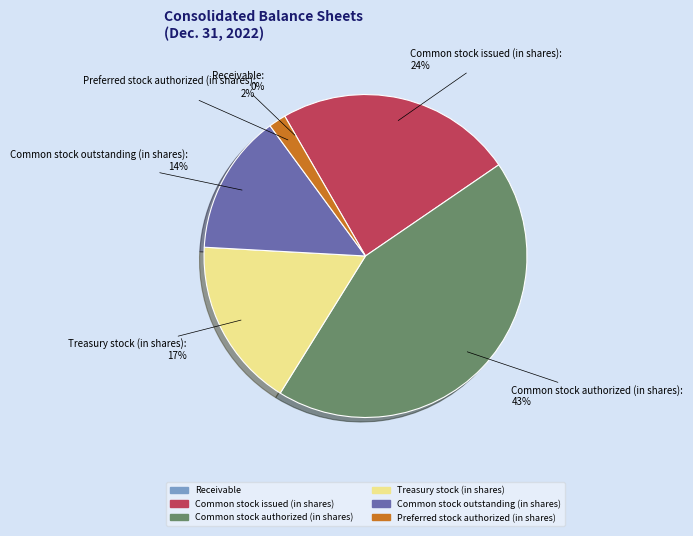

To the nearest percent, what is the difference between the largest and smallest slice percentages?

43%